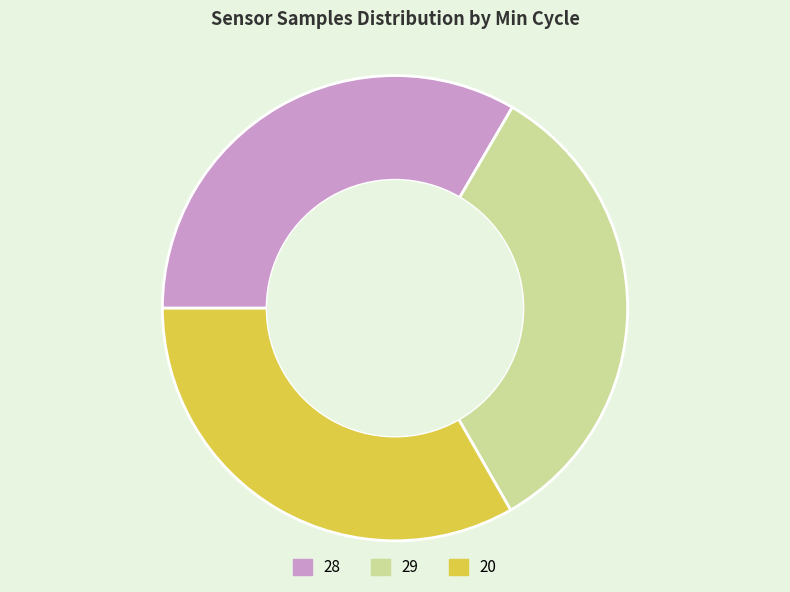

Approximately how many times larger is the value at 28 compared to 29?

1.0